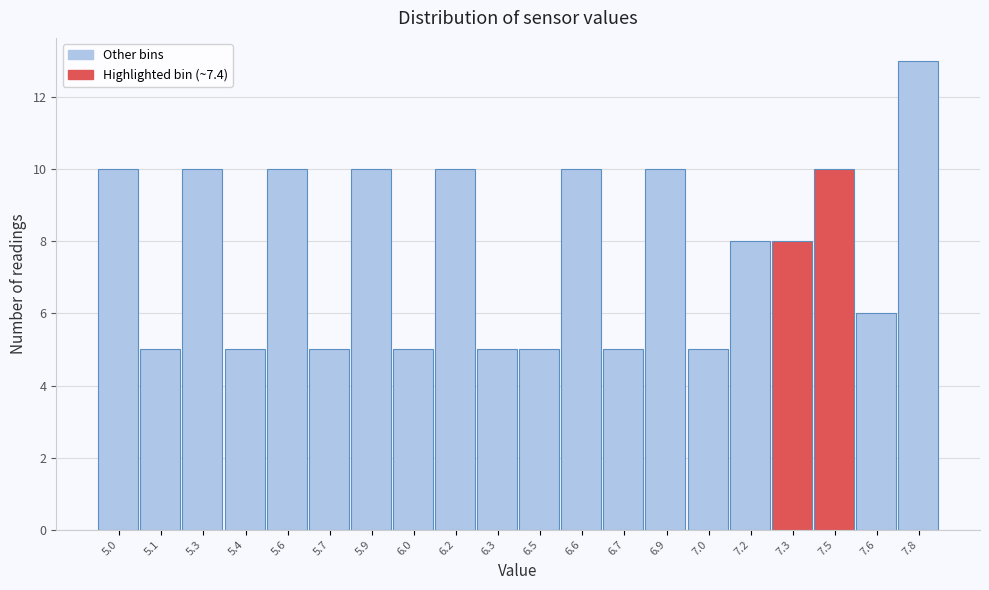

Reading right to left, what are all the values shown in this chart?

13	6	10	8	8	5	10	5	10	5	5	10	5	10	5	10	5	10	5	10